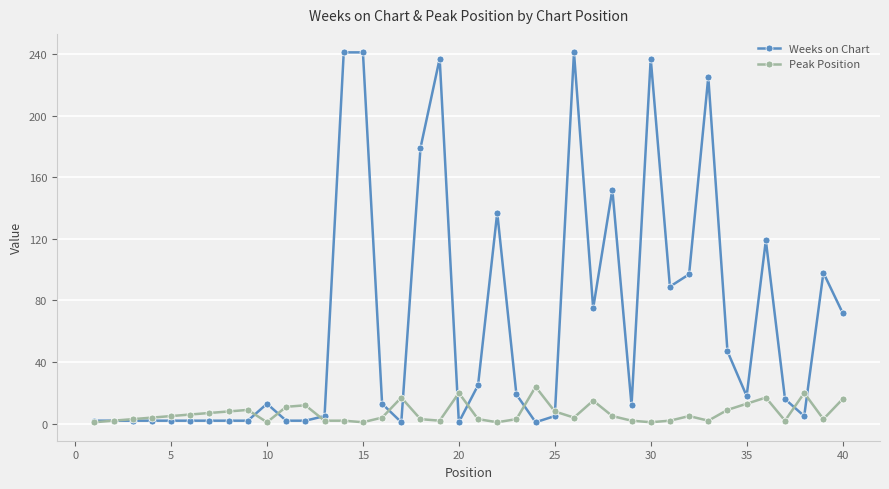

What is the maximum value shown in the chart?

241